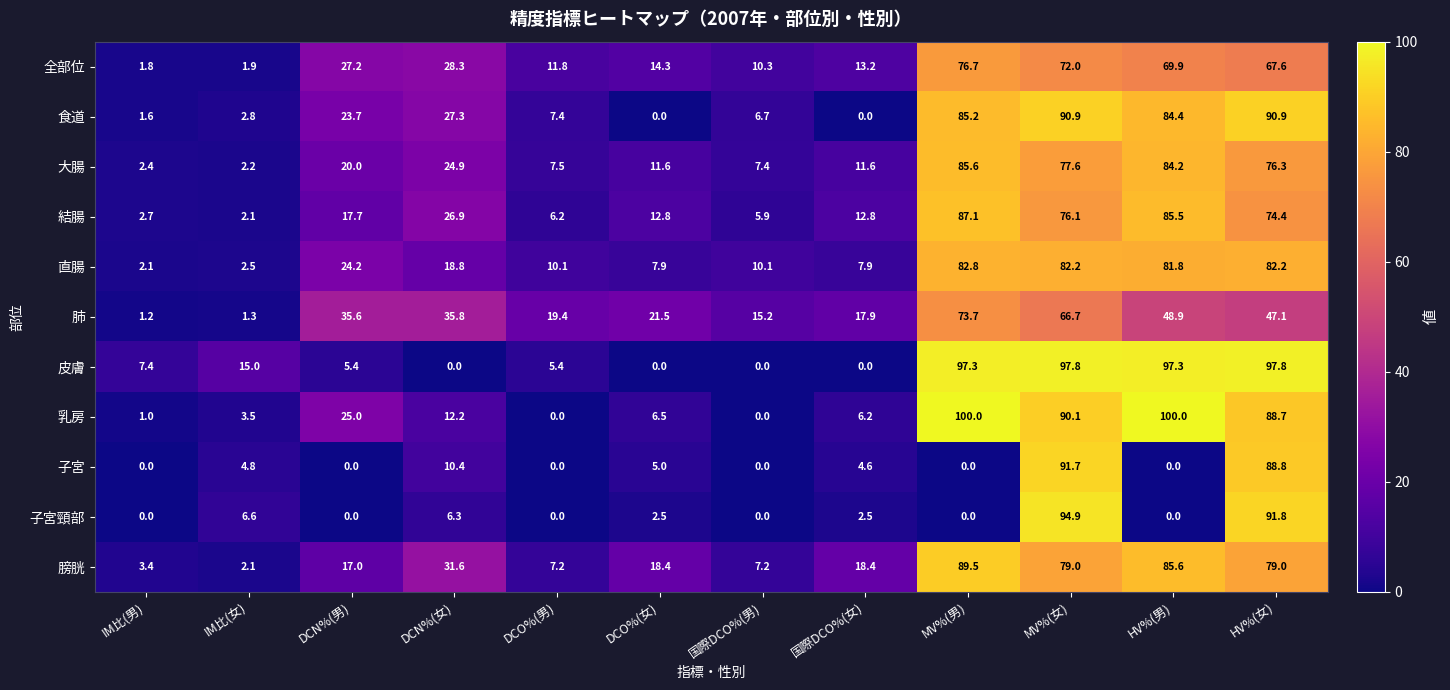

Rank the series at DCN%(女) from highest to lowest value.

肺, 膀胱, 全部位, 食道, 結腸, 大腸, 直腸, 乳房, 子宮, 子宮頸部, 皮膚